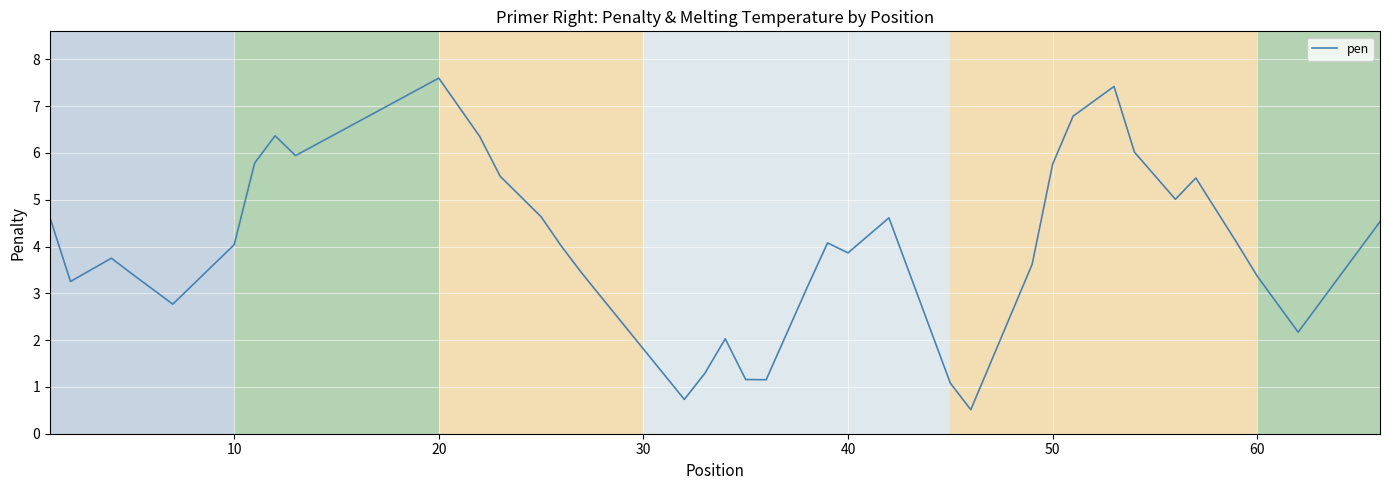

Does the chart have visible grid lines?

Yes